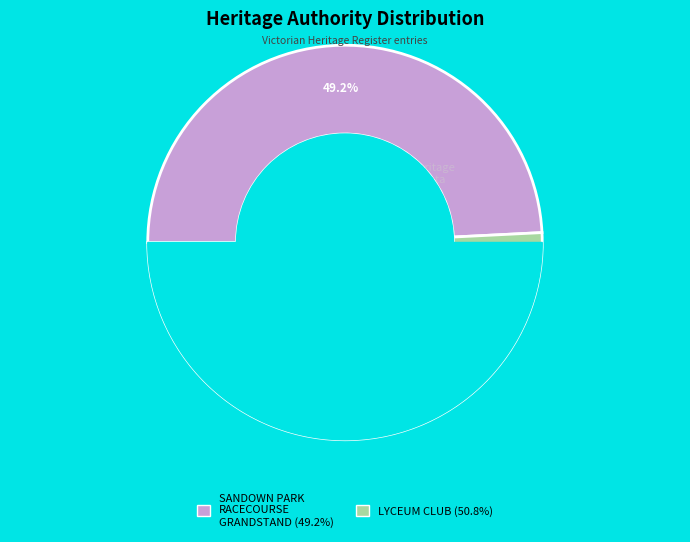

What is the smallest slice in the pie chart?

SANDOWN PARK RACECOURSE GRANDSTAND